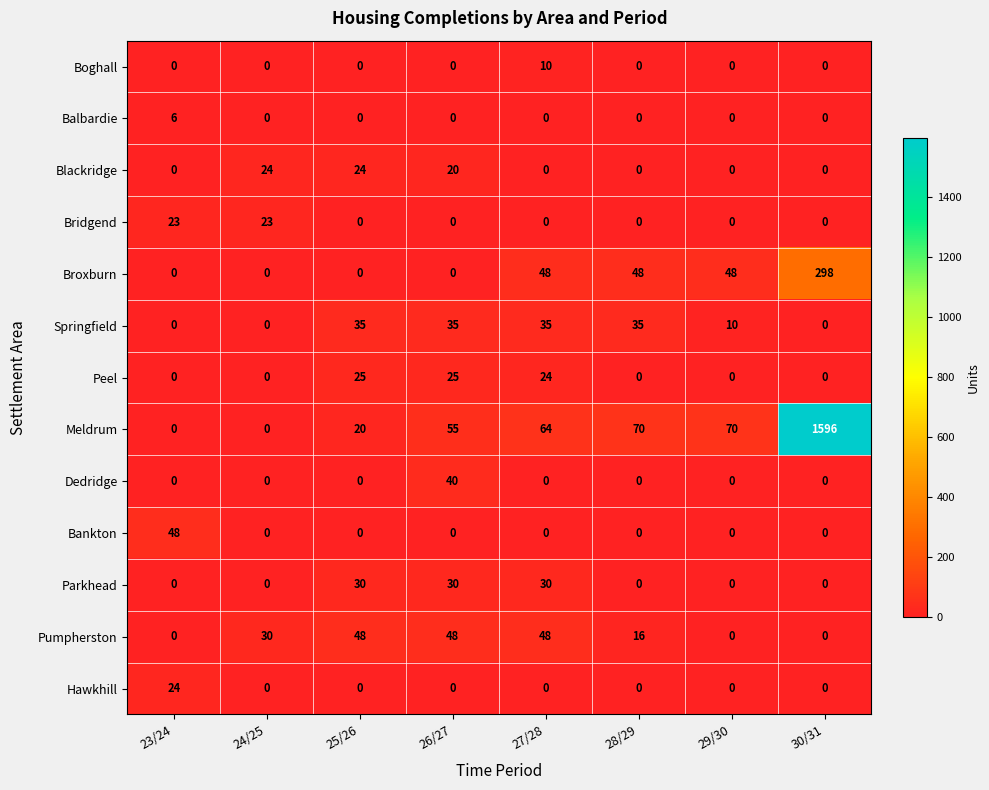

At which category is the sum across all series the highest?

30/31